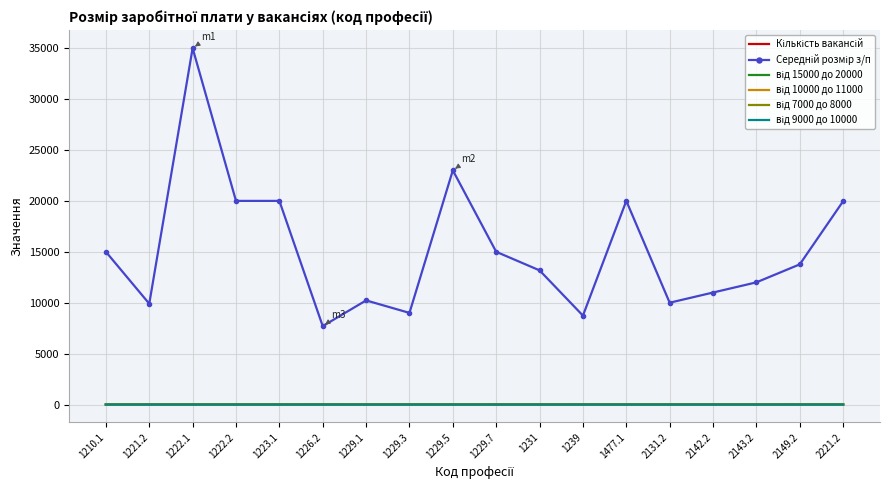

At which category does the chart reach its peak across all series?

1222.1